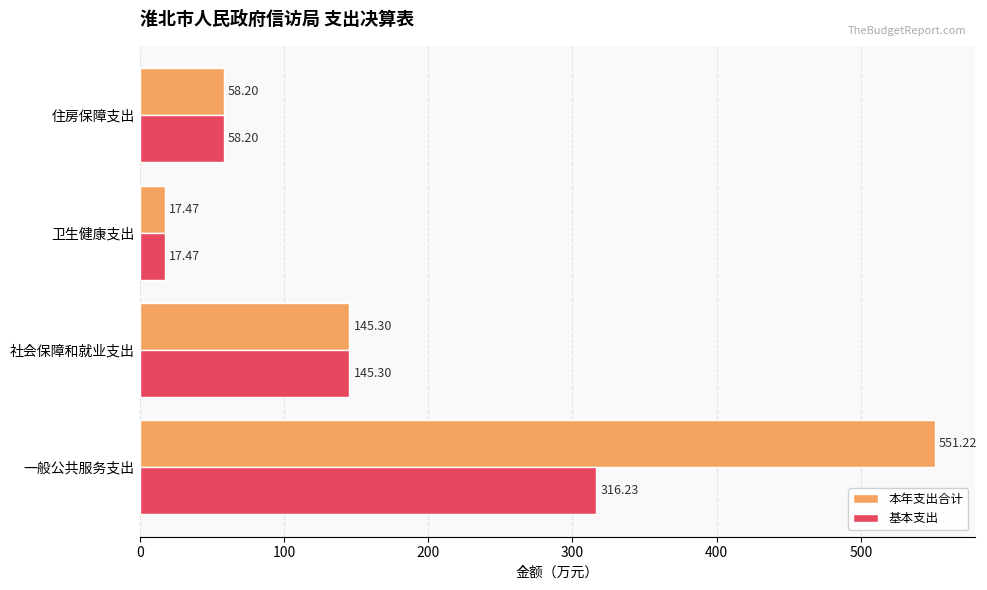

What are all the series names shown in the legend?

本年支出合计, 基本支出